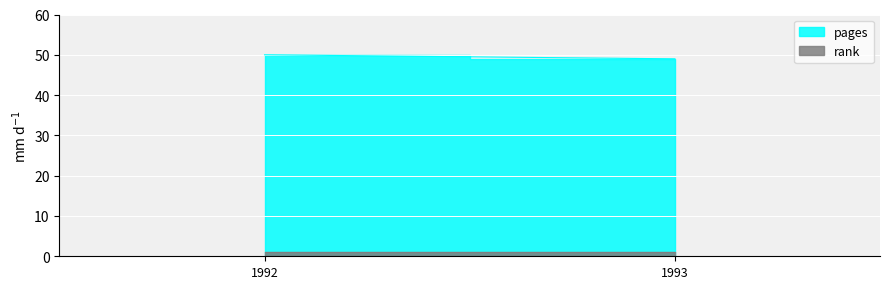

At how many categories does at least one series exceed 25?

2